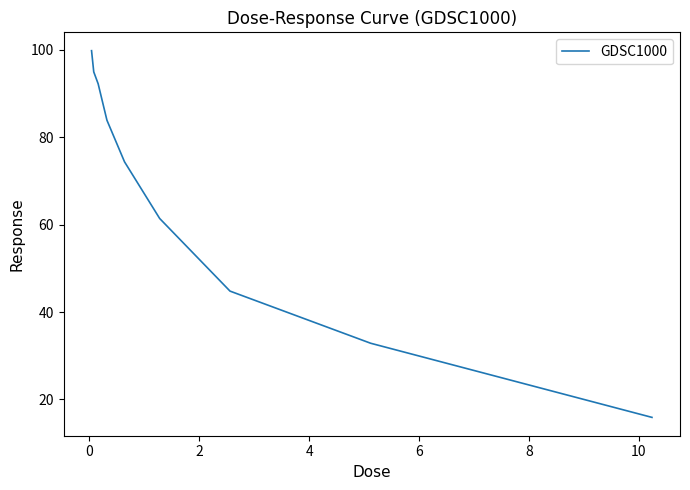

What is the smallest value displayed?

15.9